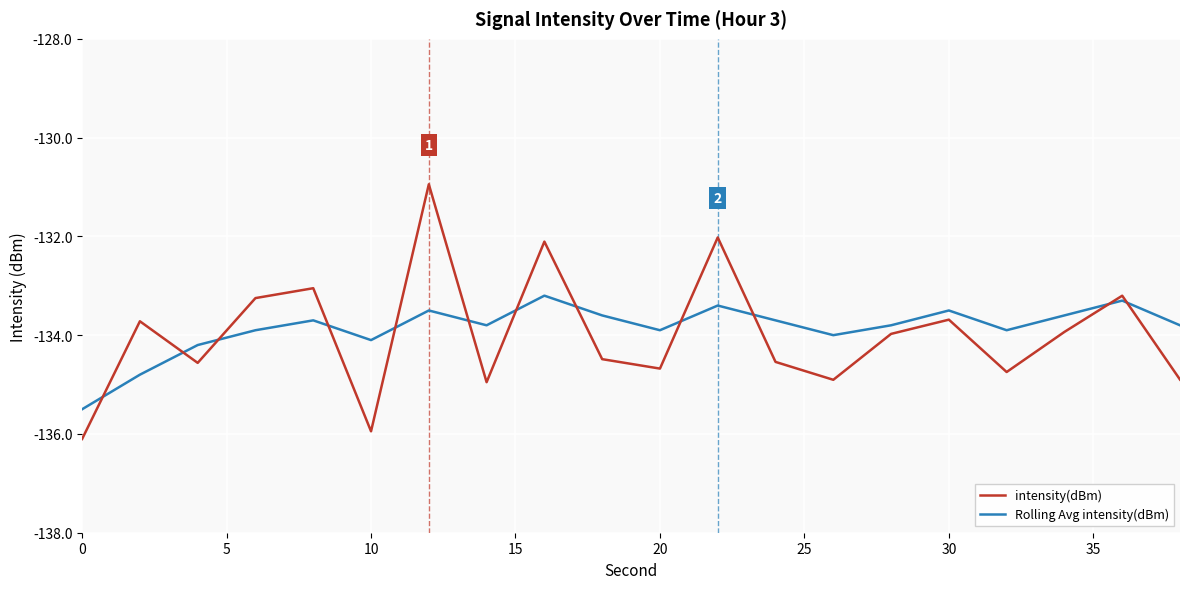

How many distinct data groups are displayed?

2